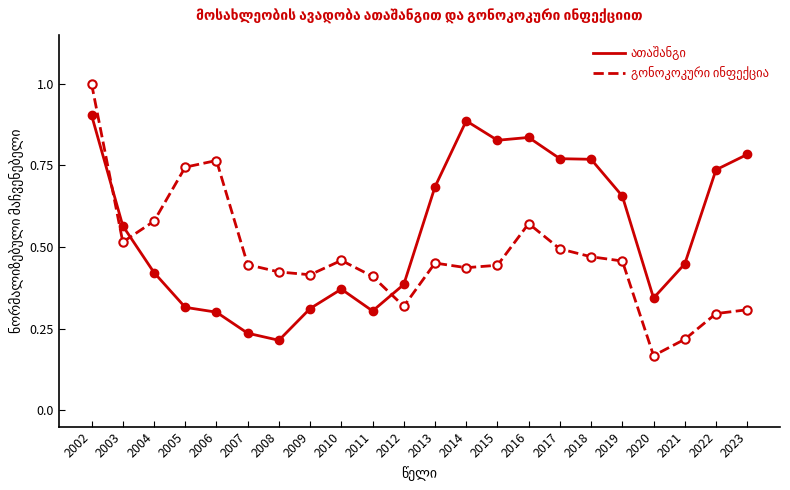

At which category is the sum across all series the highest?

2002